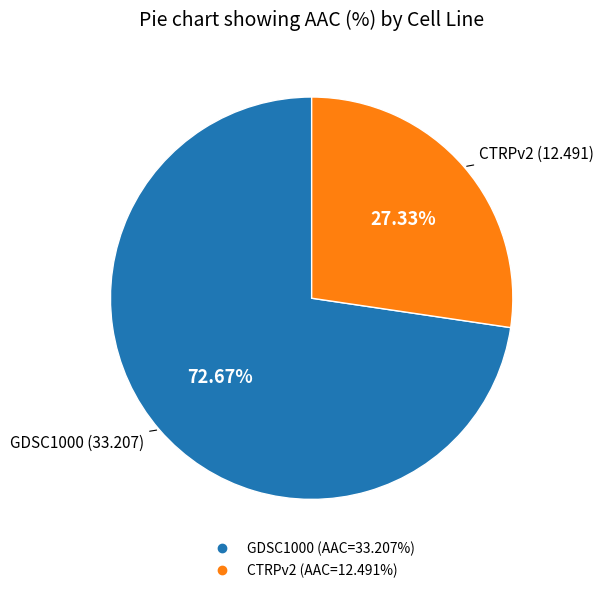

Does CTRPv2 represent more than half of the total?

No